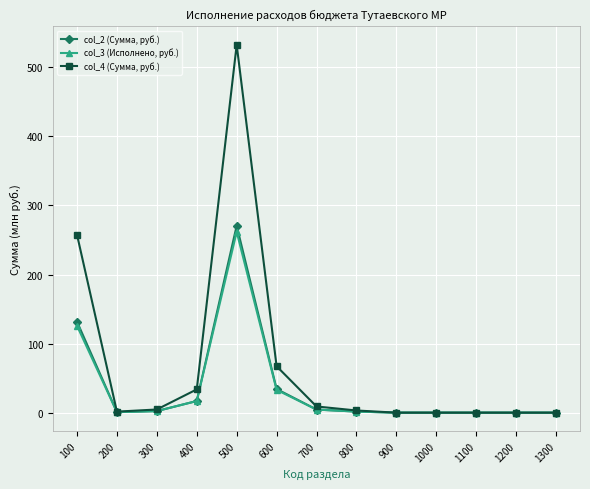

At which category is the sum across all series the highest?

500